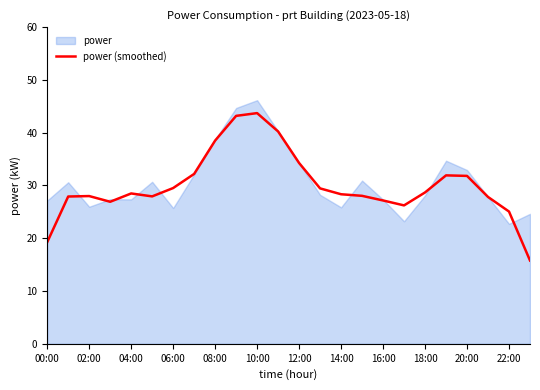

Is it true that power (smoothed) equals 29.5 at 06:00?

True